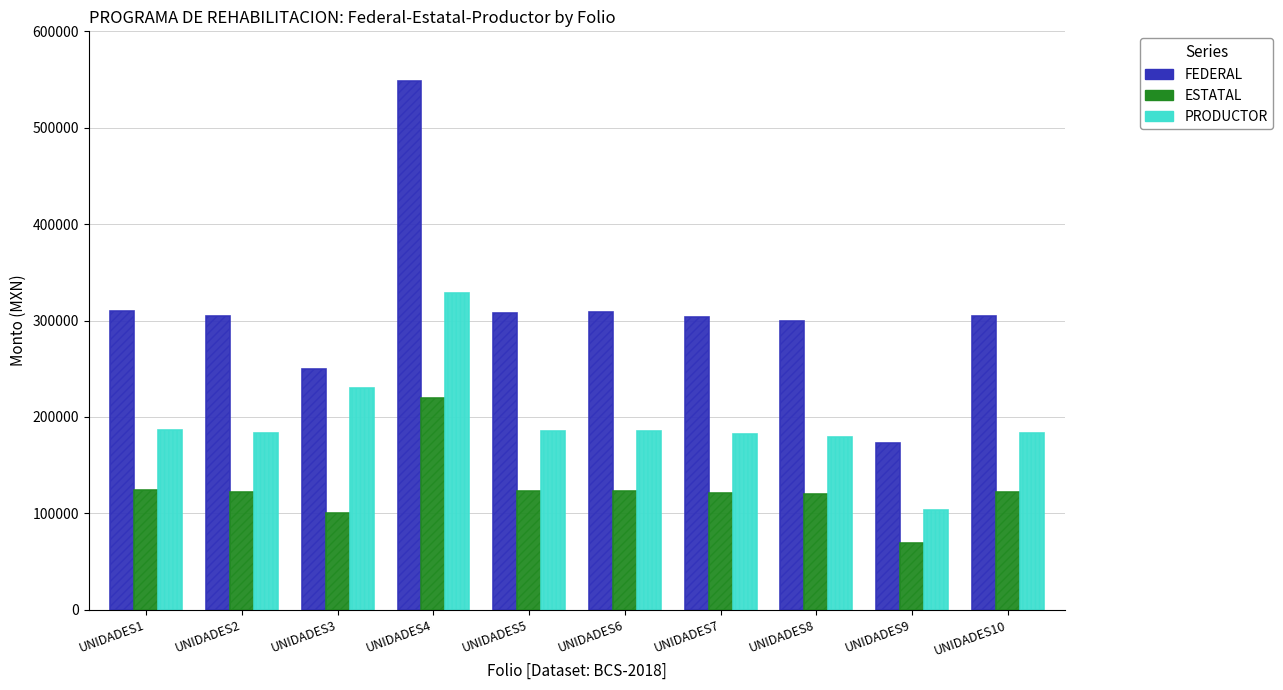

What is the average value of the PRODUCTOR series?

194592.2